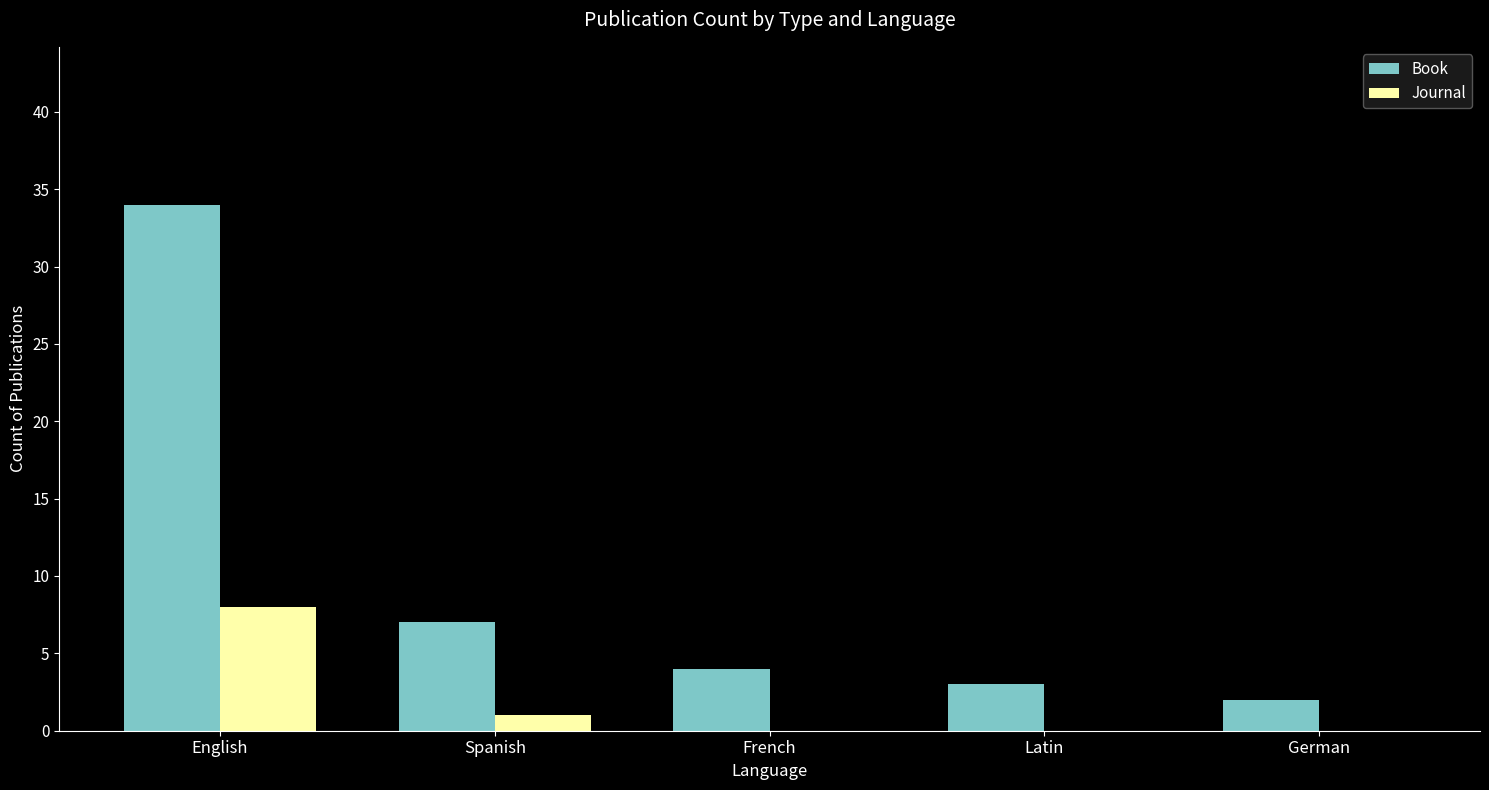

What is the highest value of the Book series?

34